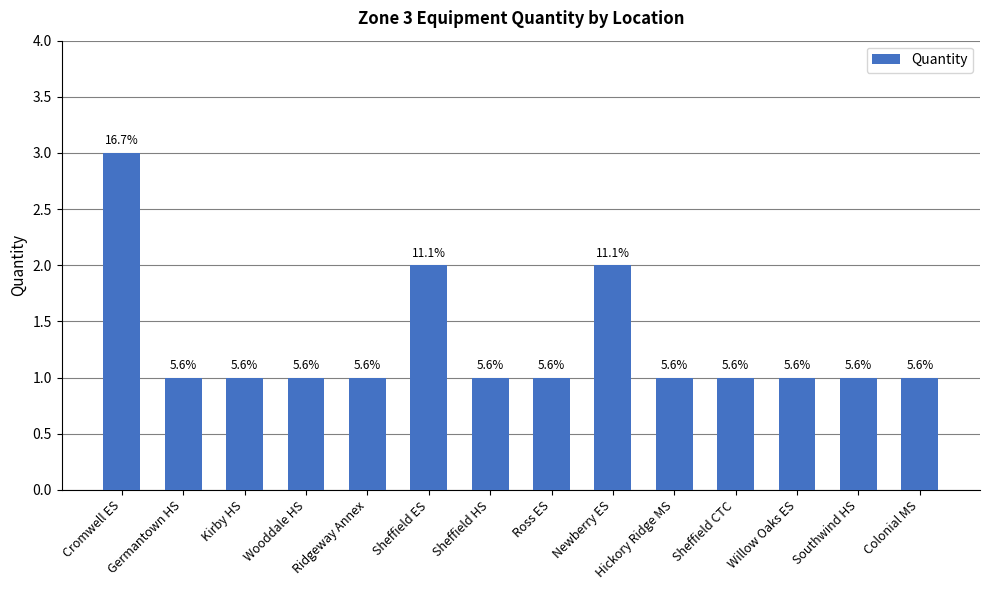

What is the difference between the values at Southwind HS and Newberry ES?

1